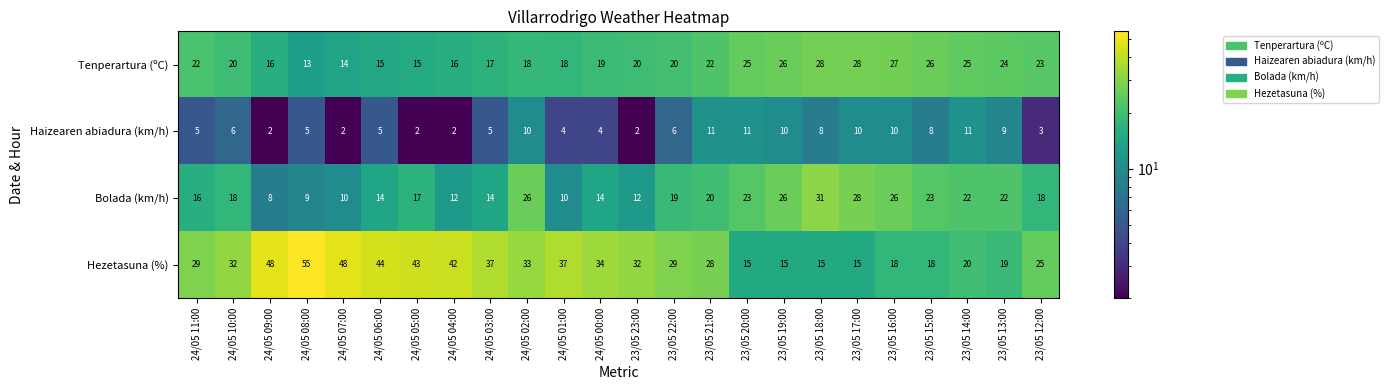

True or false: Haizearen abiadura (km/h) has a value of 11 at 23/05 15:00.

False